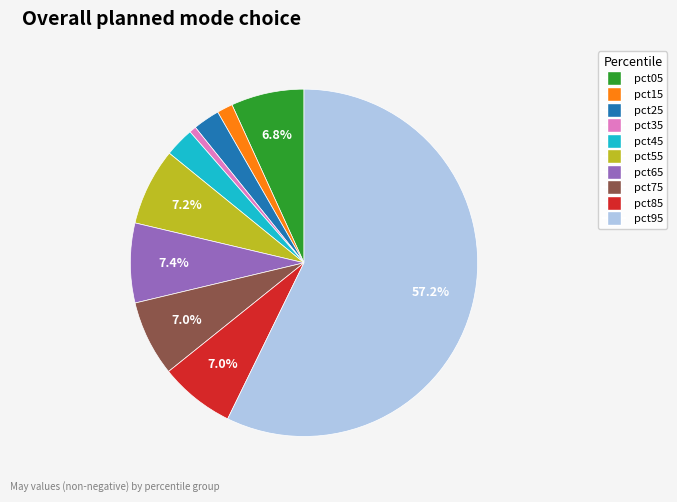

The pct95 slice represents 49% of the pie. True or false?

False